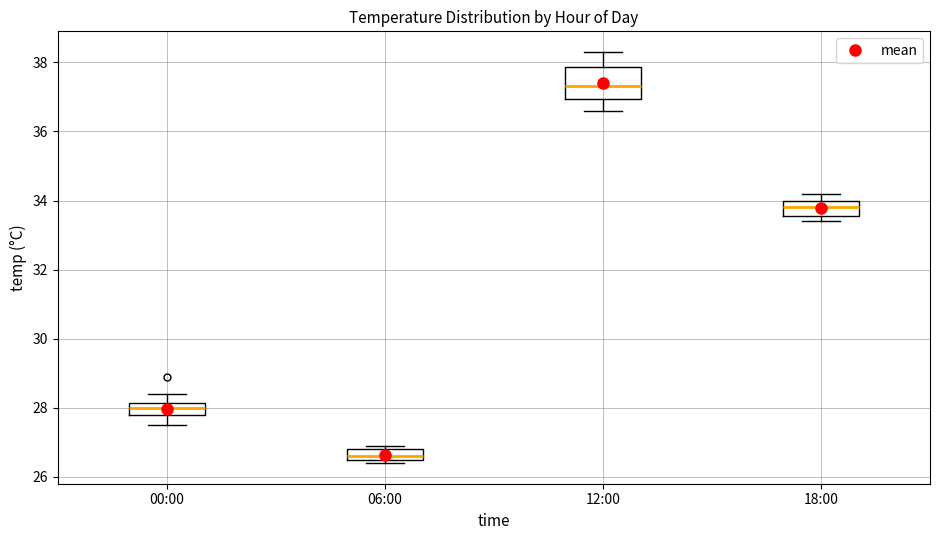

Reading left to right, read every box against the y-axis: the position of its median line, the range the box covers, and the ends of its whiskers. The values are not printed on the chart, so give them approximately, as read against the axis.

00:00: median 28.0, box 27.8 to 28.2, whiskers 27.6 to 28.4
06:00: median 26.6 (just above the box's lower edge), box 26.6 to 26.8, whiskers 26.4 to 27.0
12:00: median 37.4, box 37.0 to 37.8, whiskers 36.6 to 38.4
18:00: median 33.8, box 33.6 to 34.0, whiskers 33.4 to 34.2